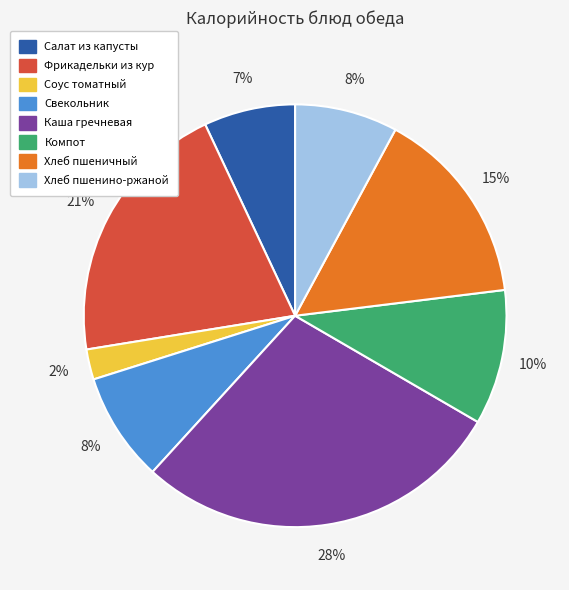

Is Салат из капусты the majority of the pie?

No